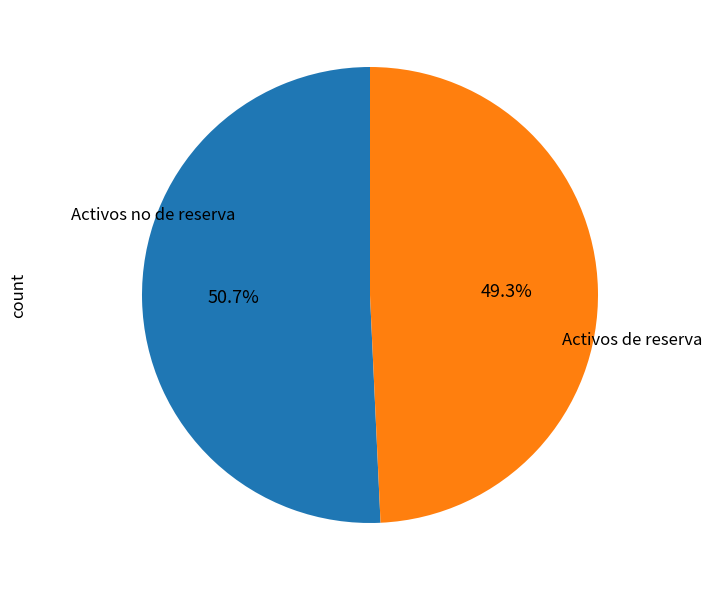

To the nearest percent, what is the difference between the largest and smallest slice percentages?

1%